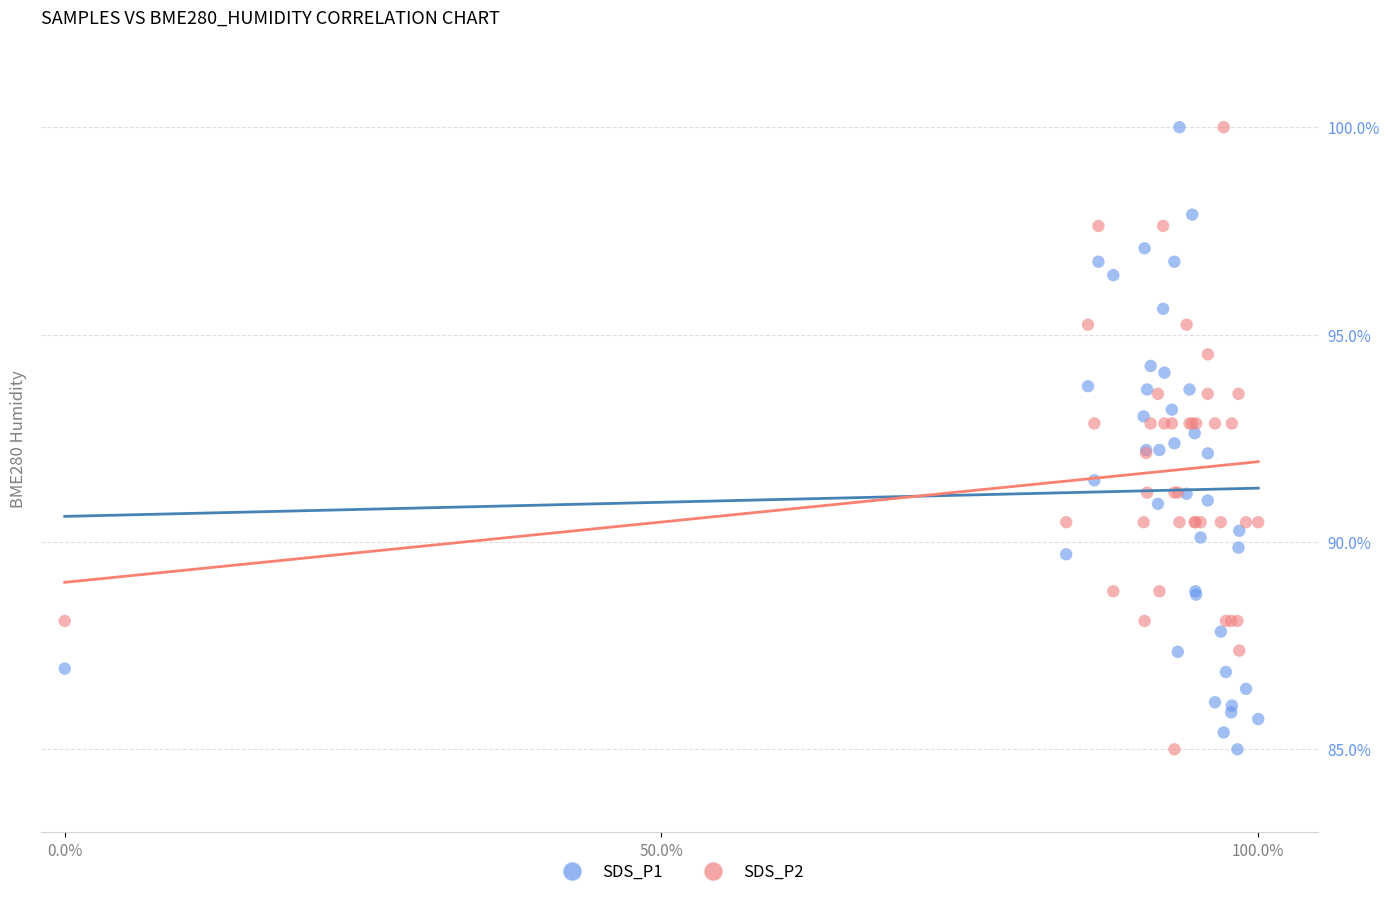

What is the X range (max minus min) for the scatter plot?

1.0